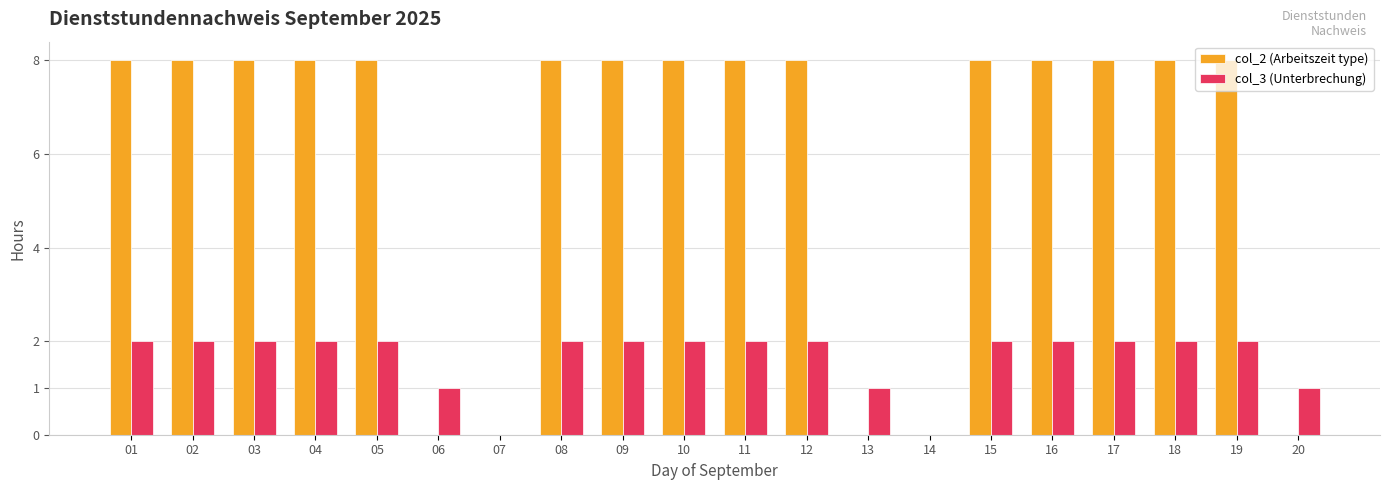

What is the difference between the col_3 (Unterbrechung) values at 16 and 07?

2